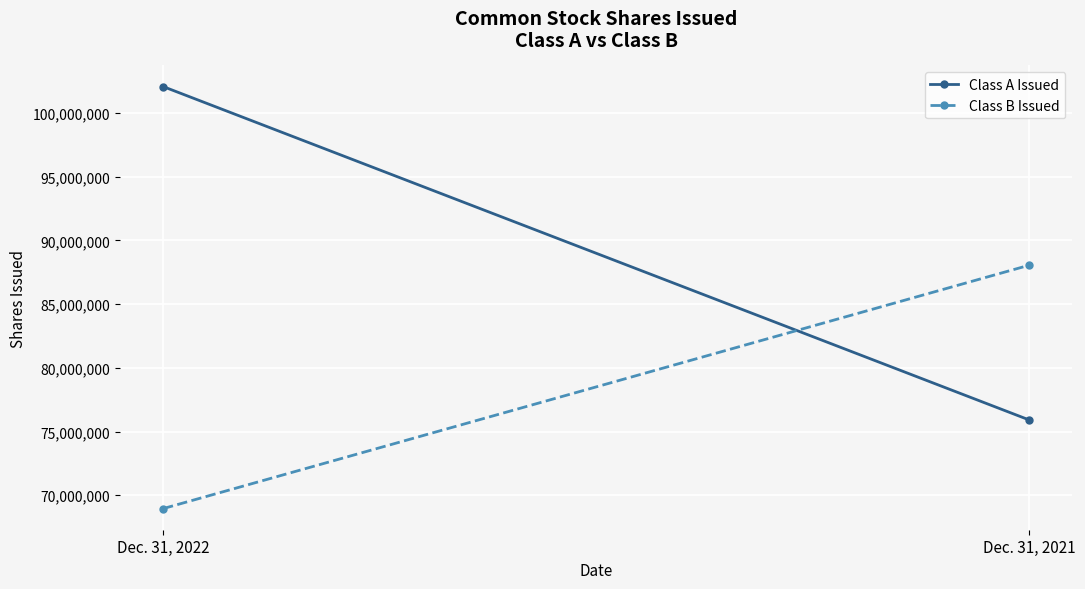

Count the number of data series in this chart.

2